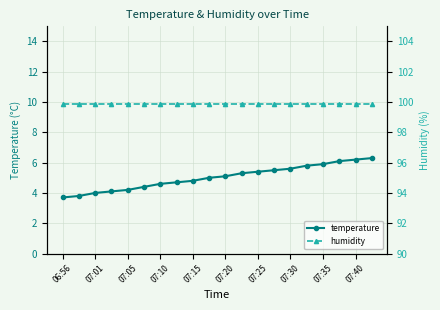

True or false: temperature and humidity cross at least once.

False